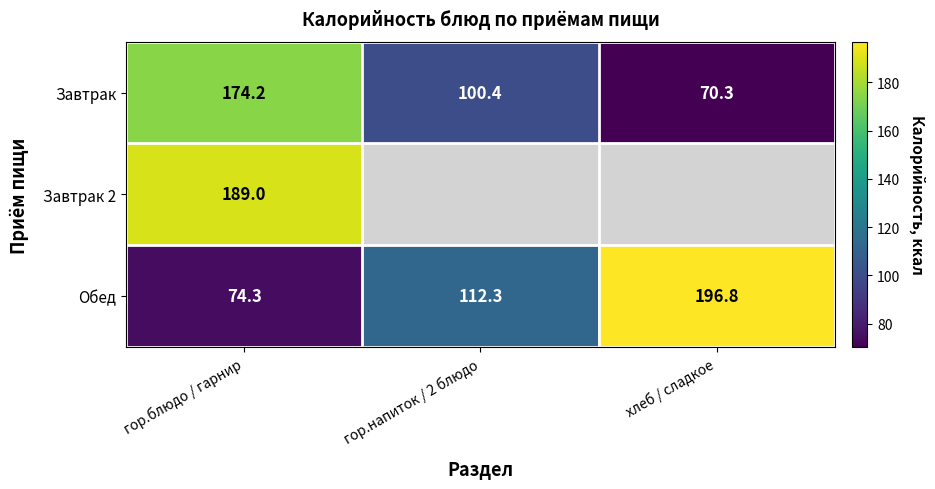

What is the maximum value shown in the chart?

196.8